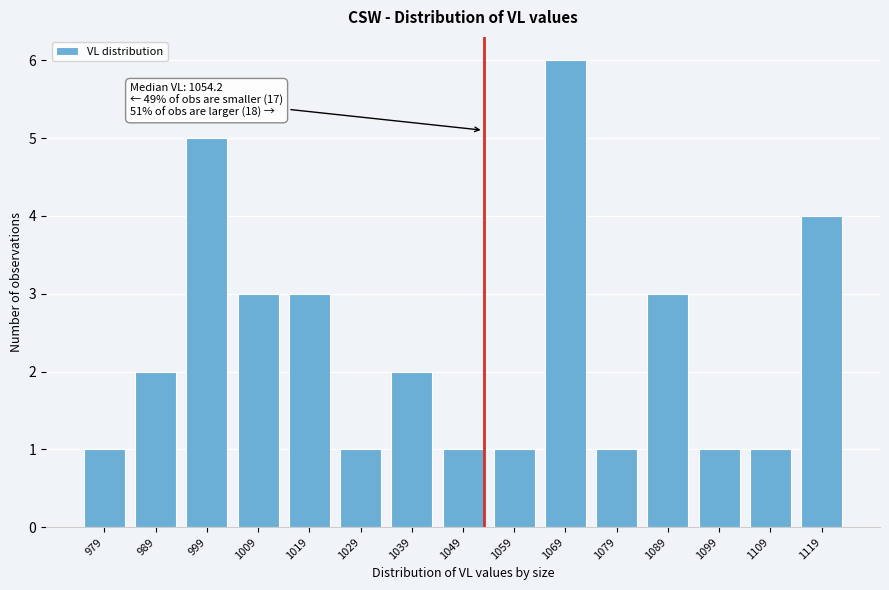

Reading left to right, list all the values displayed in this chart.

1	2	5	3	3	1	2	1	1	6	1	3	1	1	4